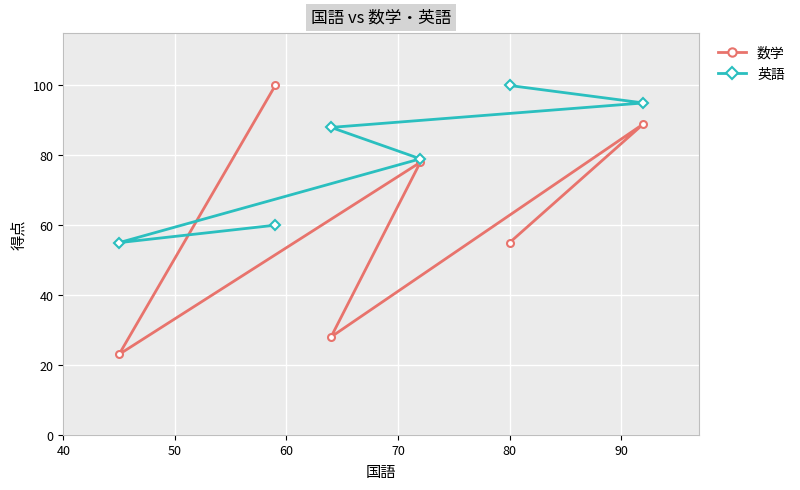

List the series in order of their overall mean, highest first.

英語, 数学